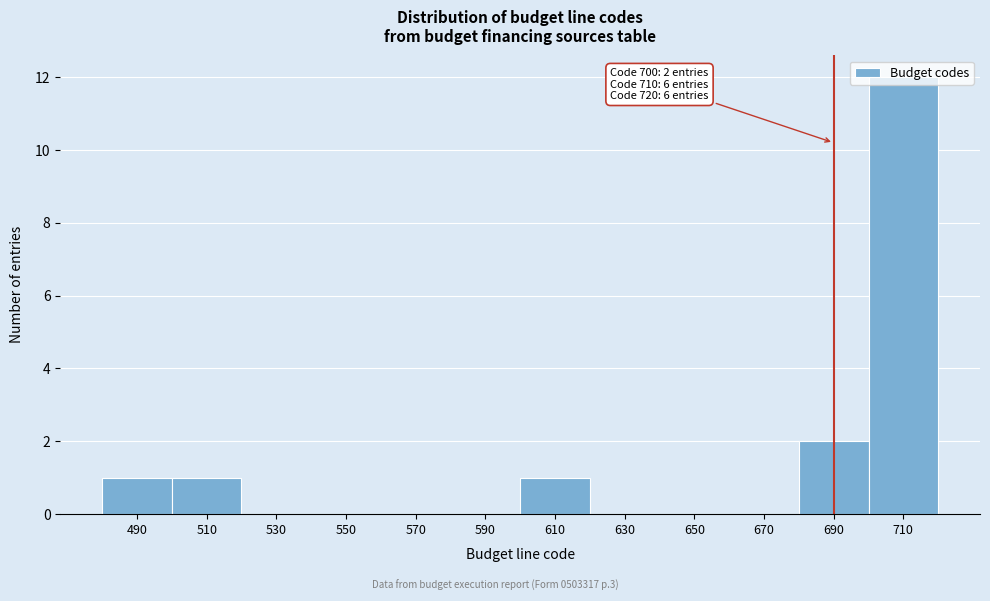

Where is the data nearest to the value 6?

690